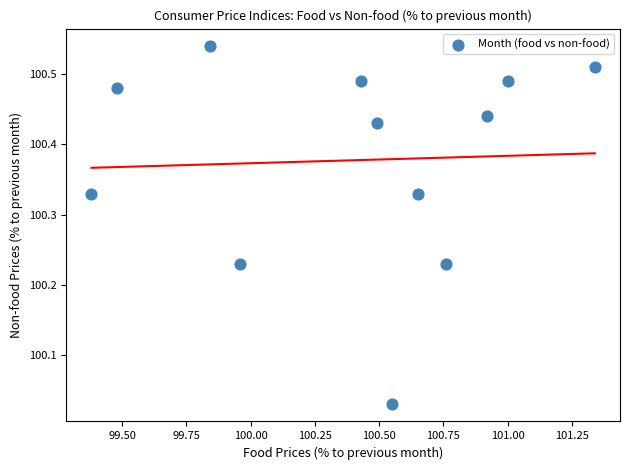

What is the range of X values (max minus min)?

2.0